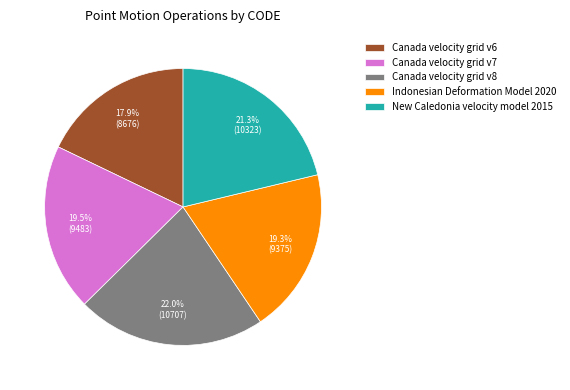

Approximately how many times larger is the value at New Caledonia velocity model 2015 compared to Canada velocity grid v8?

1.0